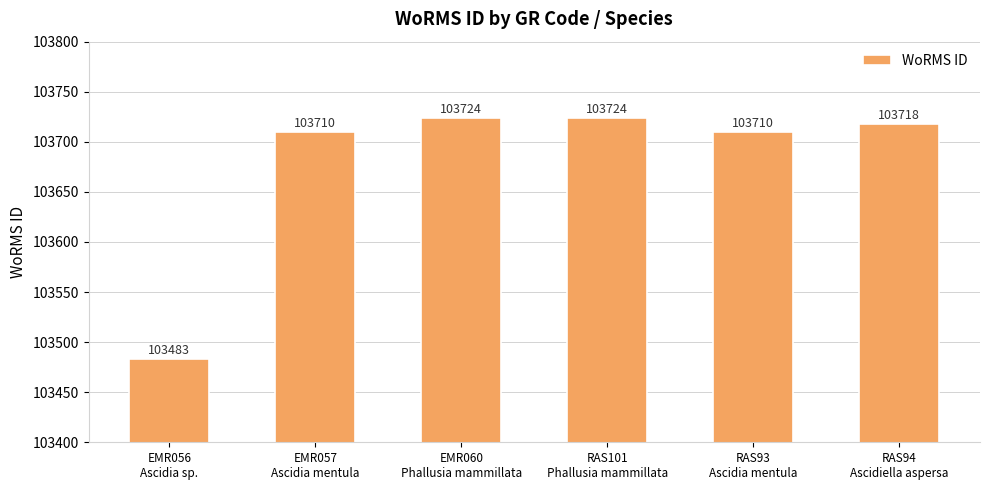

Reading left to right, transcribe all the data shown in this chart.

103483	103710	103724	103724	103710	103718